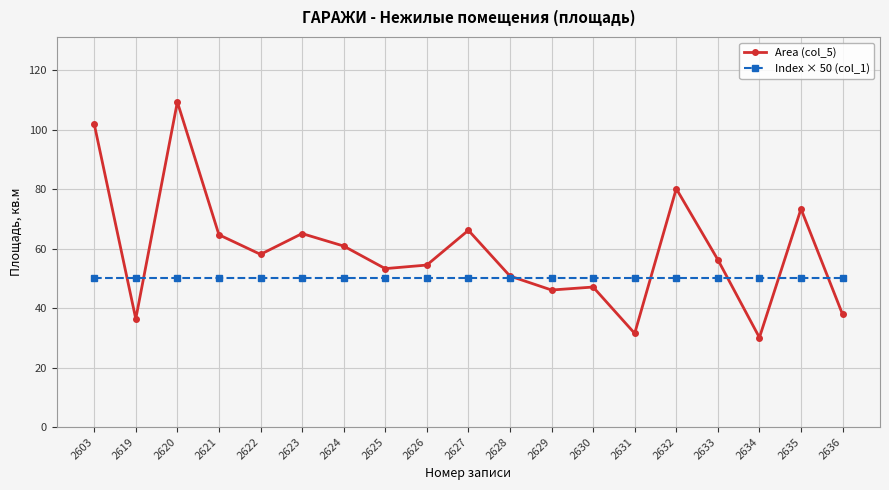

What is the spread (max minus min) of values at 2631?

18.5